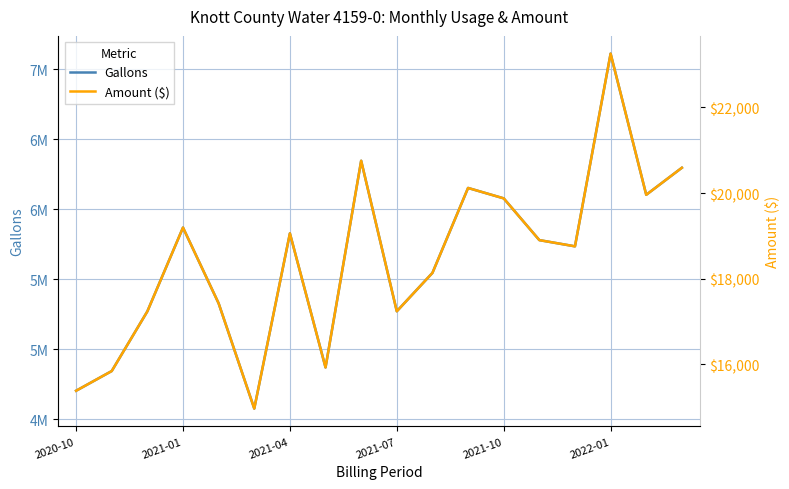

At how many categories does at least one series exceed 1366472?

18